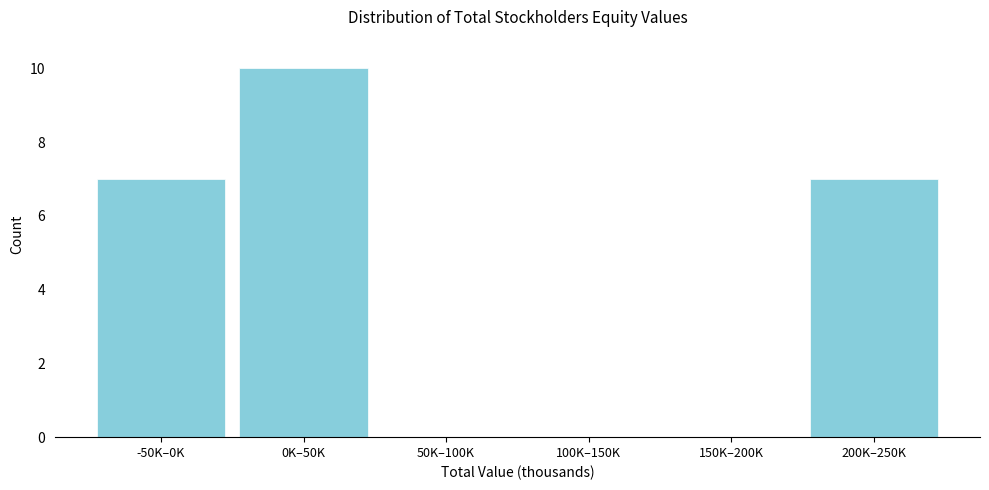

Reading left to right, extract all data points from this chart.

-50K–0K=7	0K–50K=10	50K–100K=0	100K–150K=0	150K–200K=0	200K–250K=7